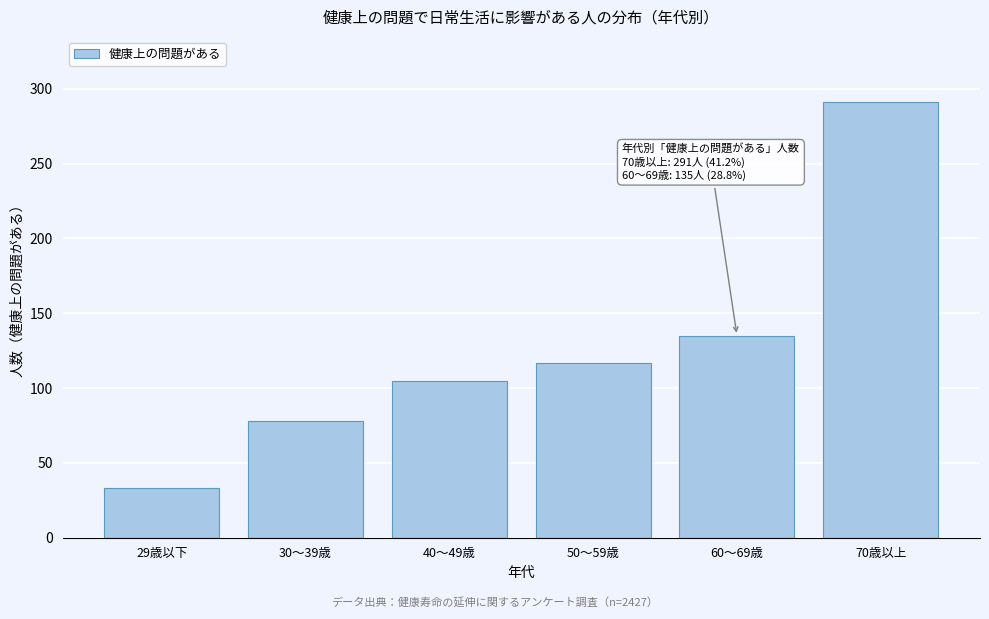

Reading left to right, extract all data points from this chart.

33	78	105	117	135	291